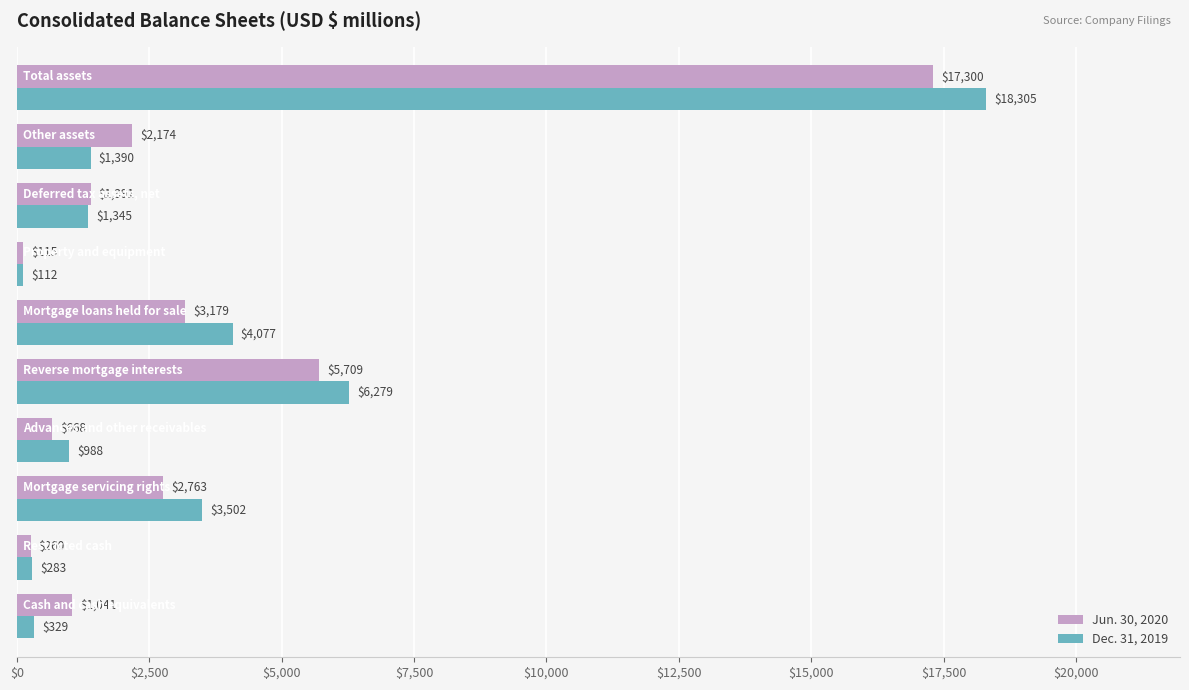

What is the maximum value for Dec. 31, 2019?

18305